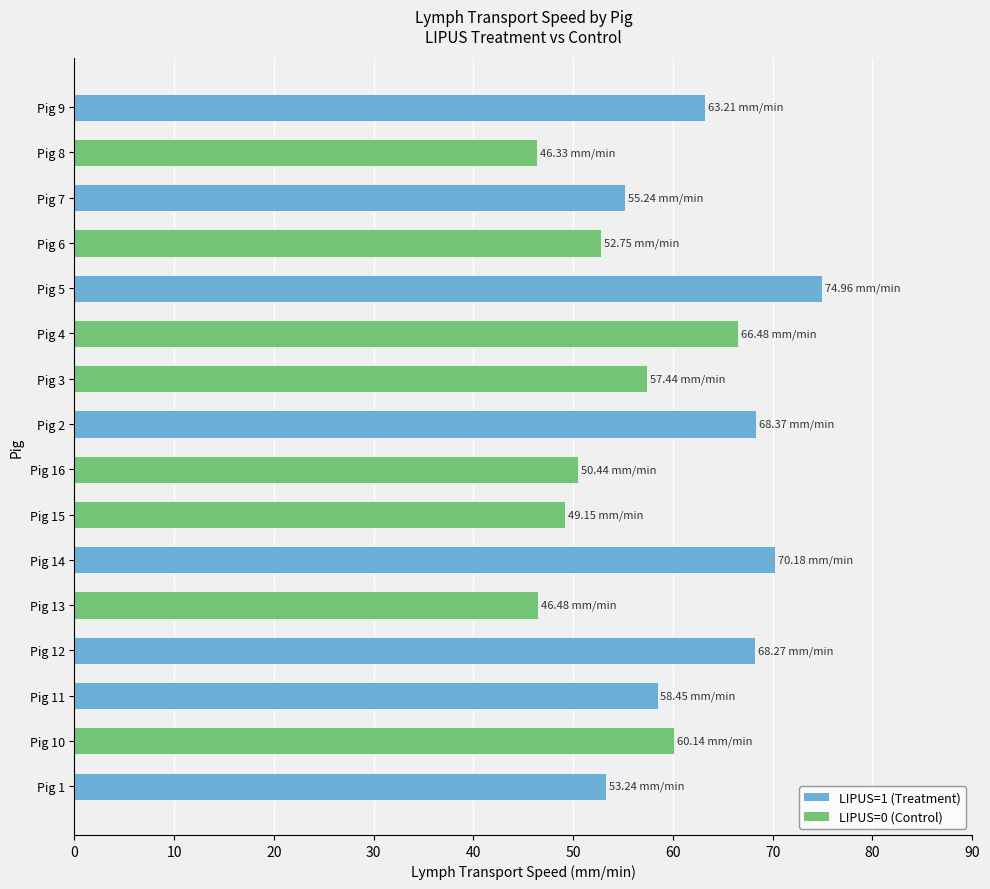

How many bars are there in total?

16